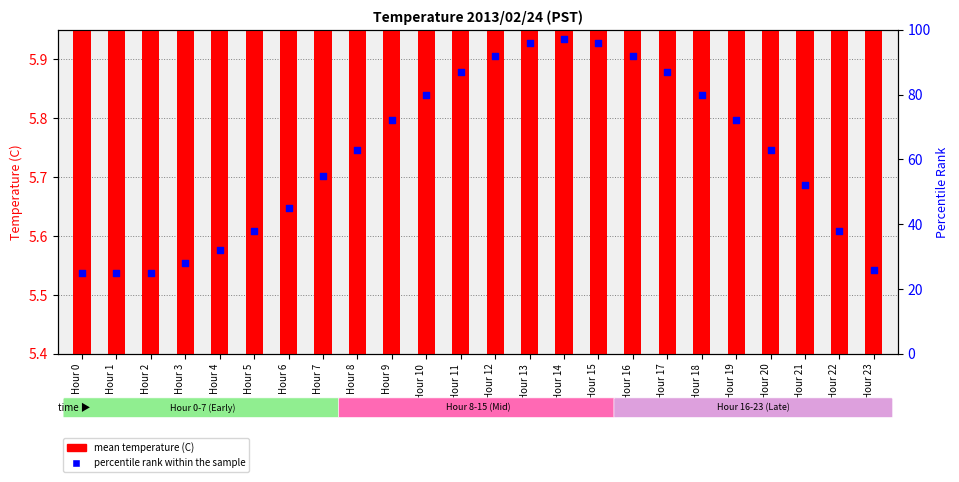

Which series has the largest total across all categories?

percentile rank within the sample